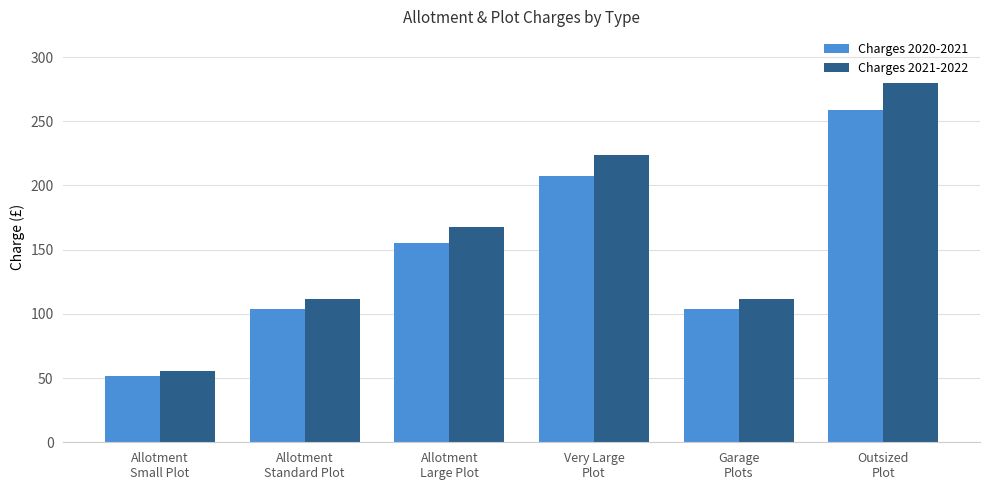

Is the value of Charges 2020-2021 at Allotment
Large Plot greater than the value of Charges 2021-2022 at Allotment
Standard Plot?

Yes